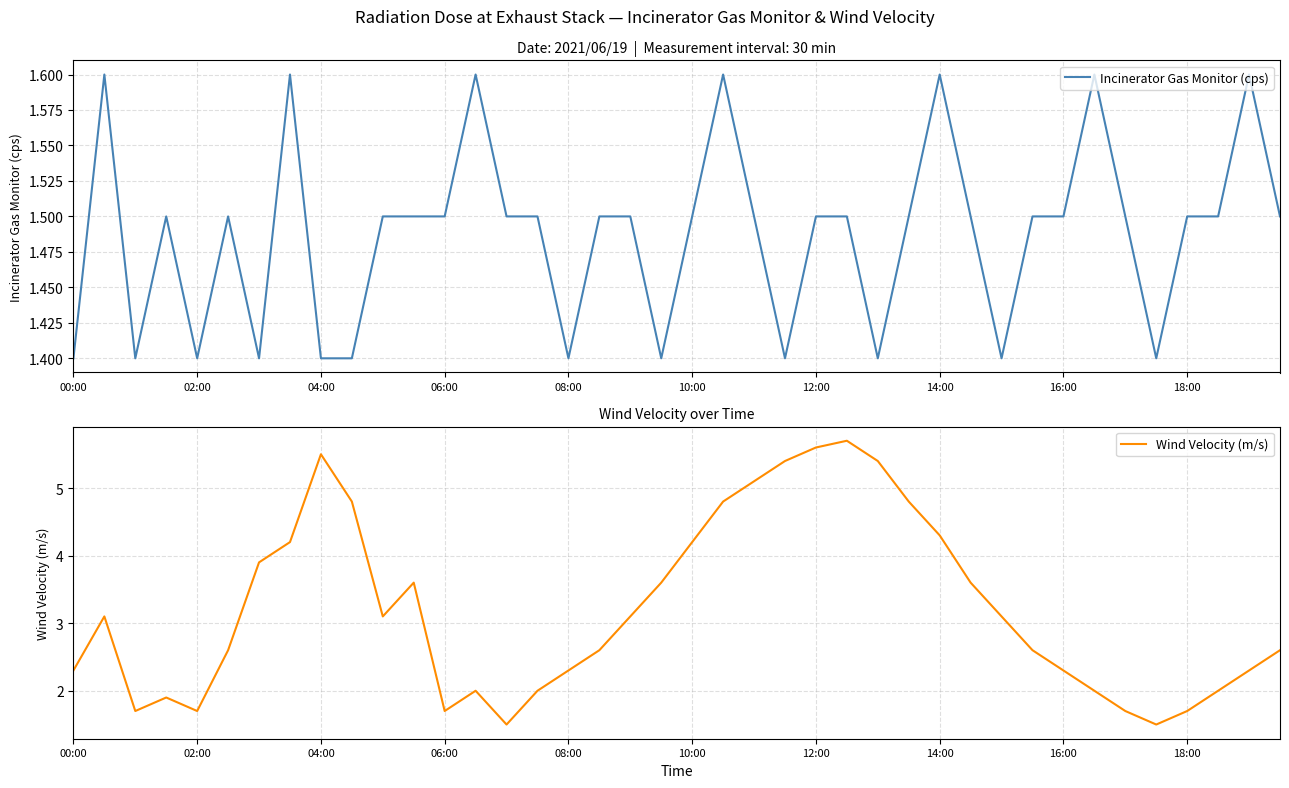

The Incinerator Gas Monitor (cps) series shows 0.4 at 26. True or false?

False